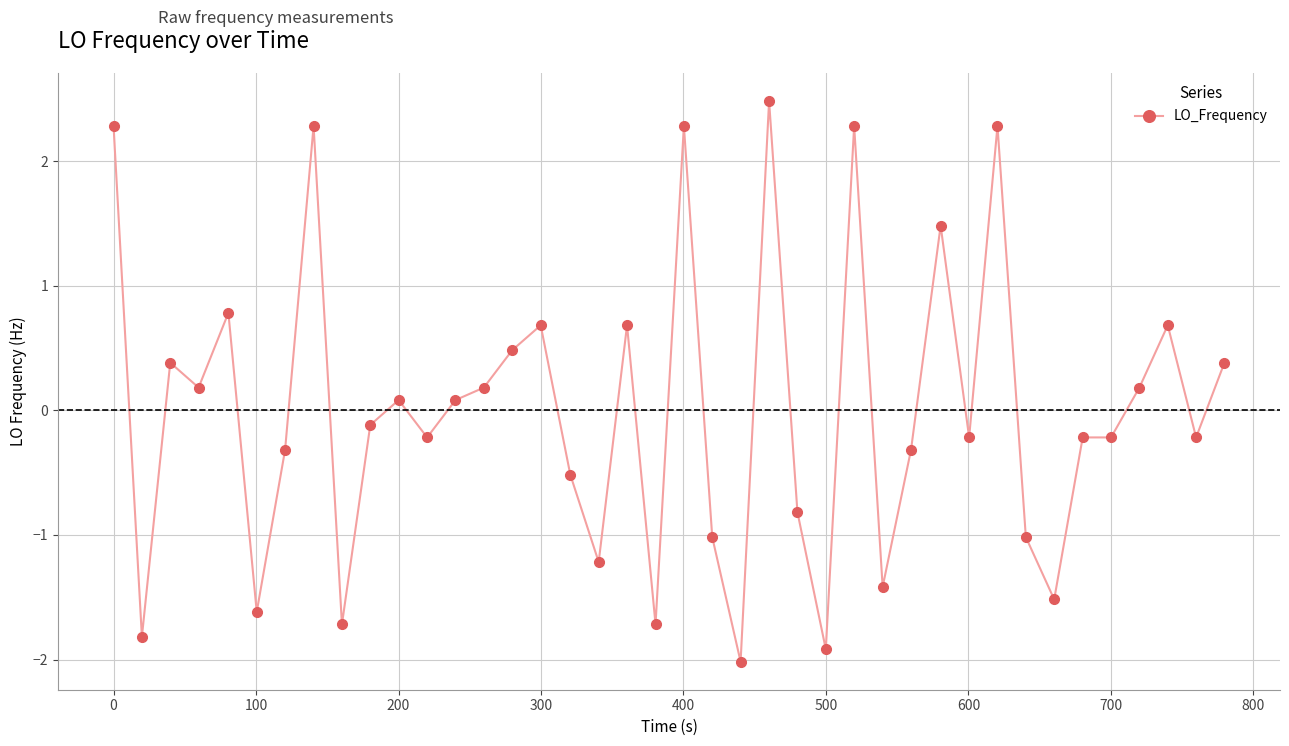

True or false: there are more than 0 points higher than both neighbors.

True